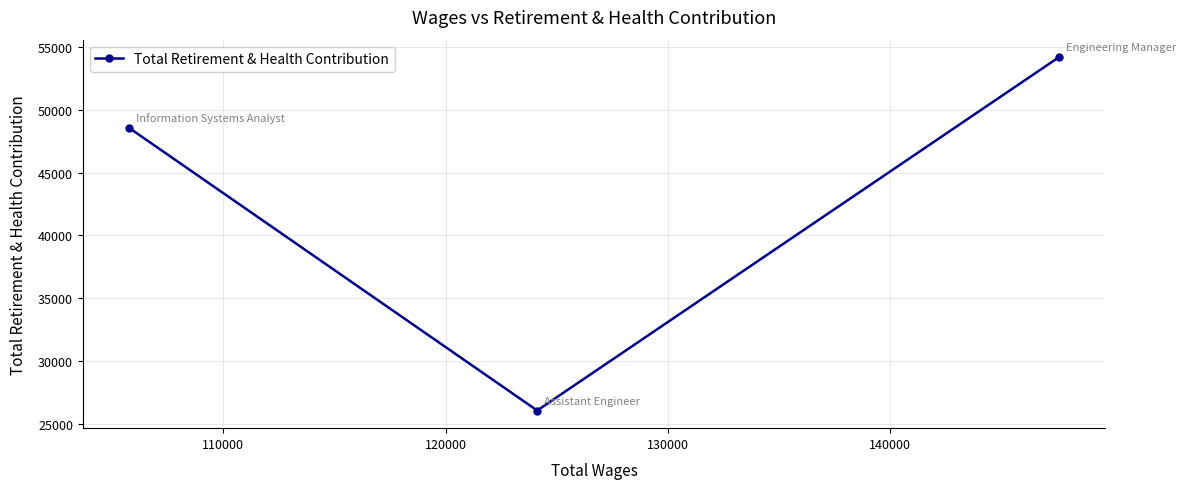

How many series are shown in this chart?

1